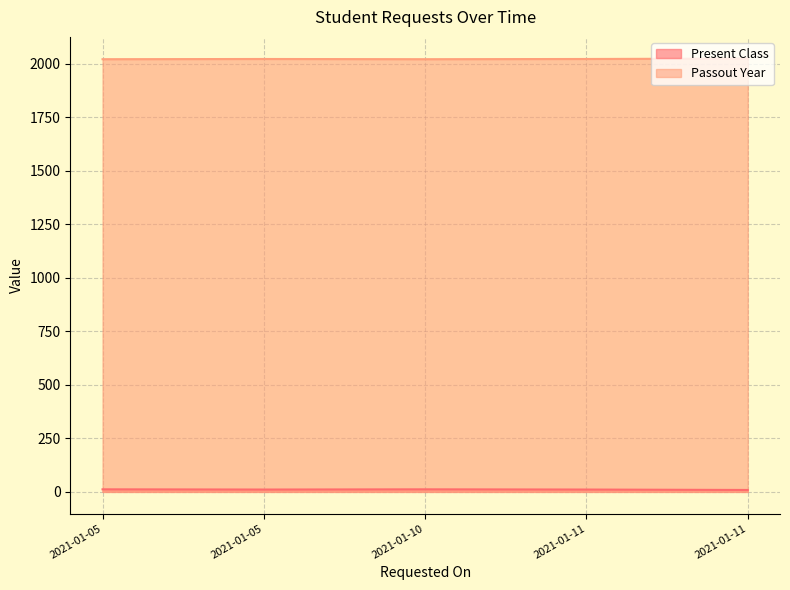

Rank the series by their maximum value, from lowest to highest.

Present Class, Passout Year